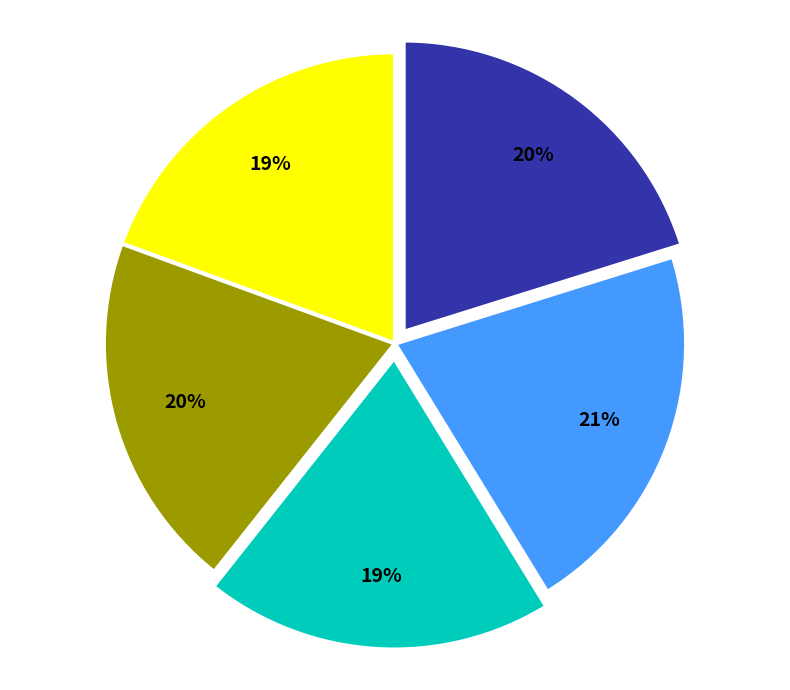

To the nearest percent, what is the difference between the largest and smallest slice percentages?

2%